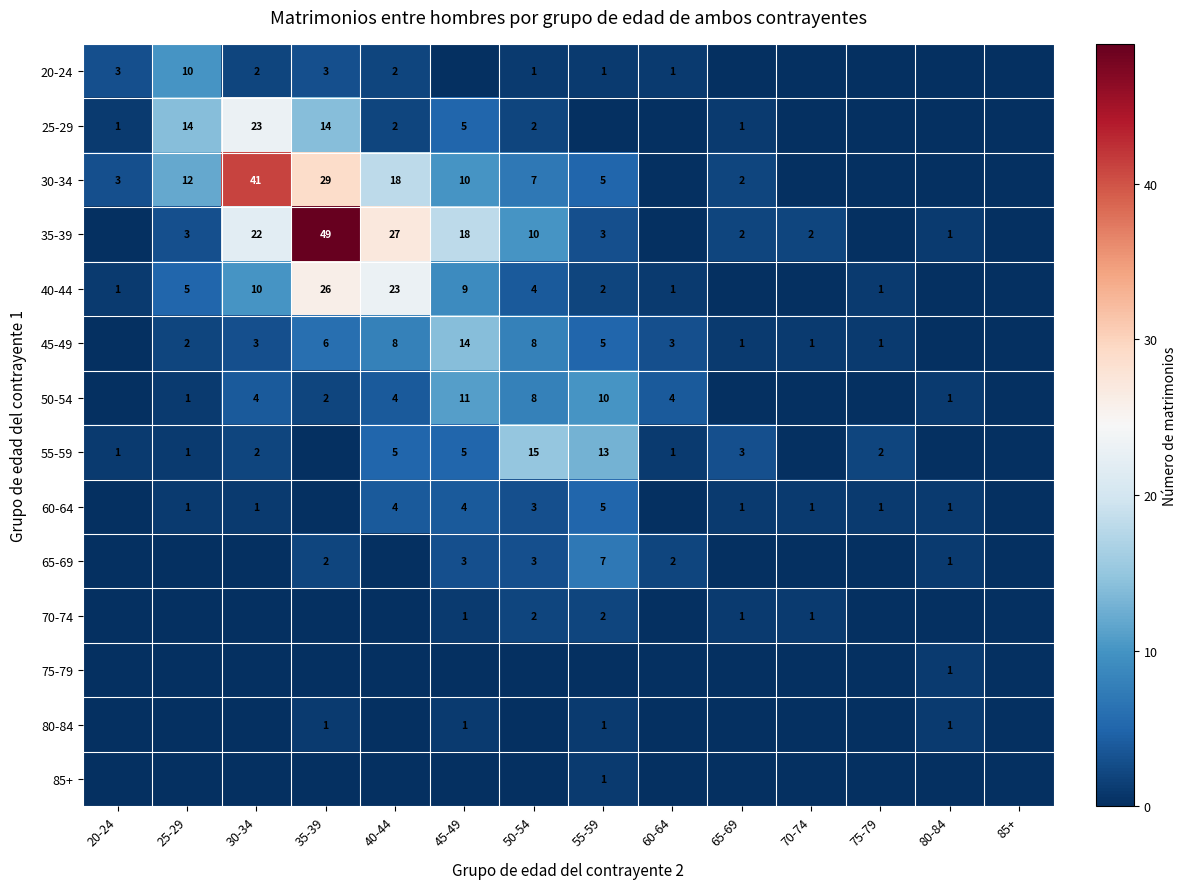

Is it true that 45-49 equals 3 at 30-34?

True